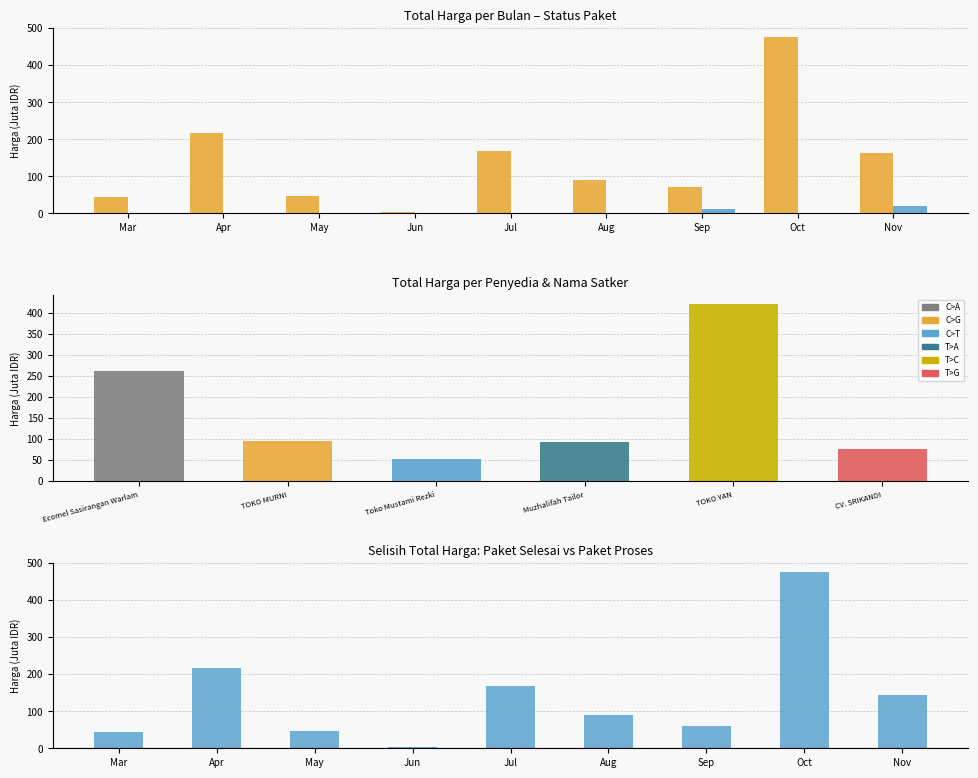

Rank the series by their maximum value, from lowest to highest.

Paket Proses, Paket Selesai, Selisih Paket Selesai - Paket Proses